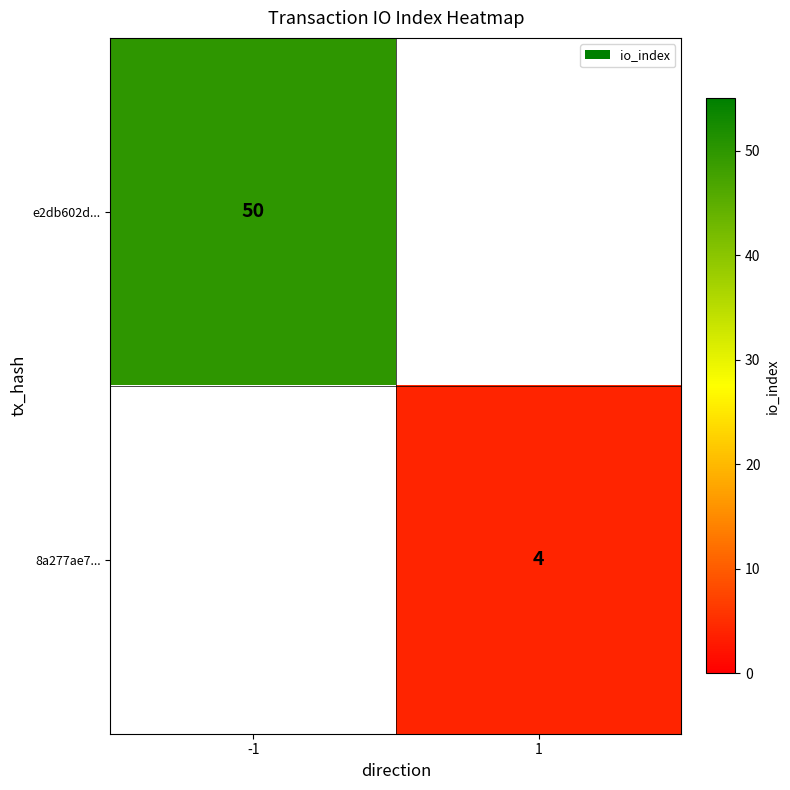

The value of e2db602d... at -1 is 14.3. True or false?

False